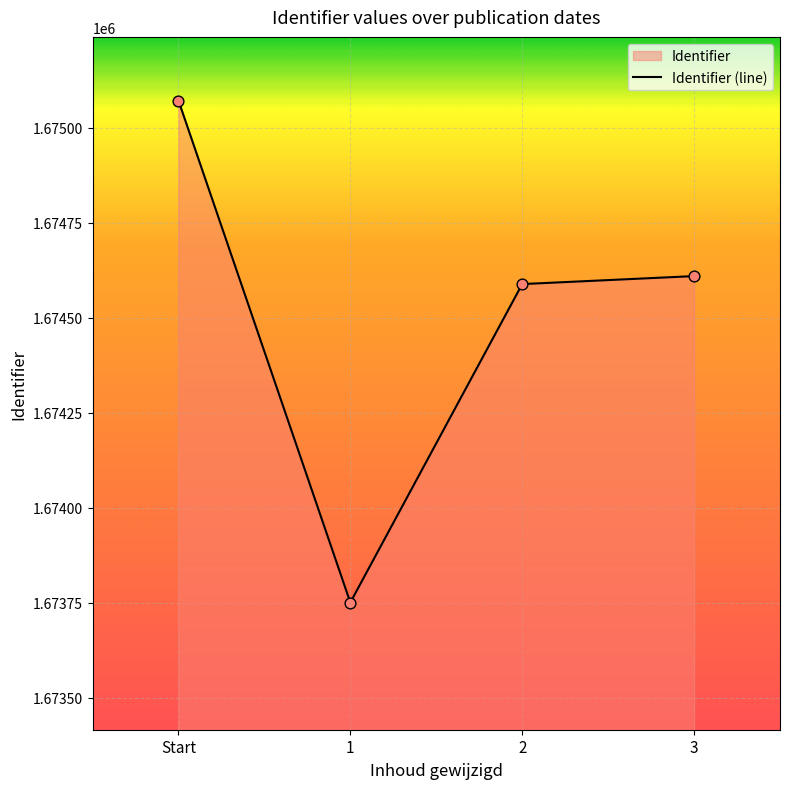

Approximately how many times larger is the value at 3 compared to 2?

1.0